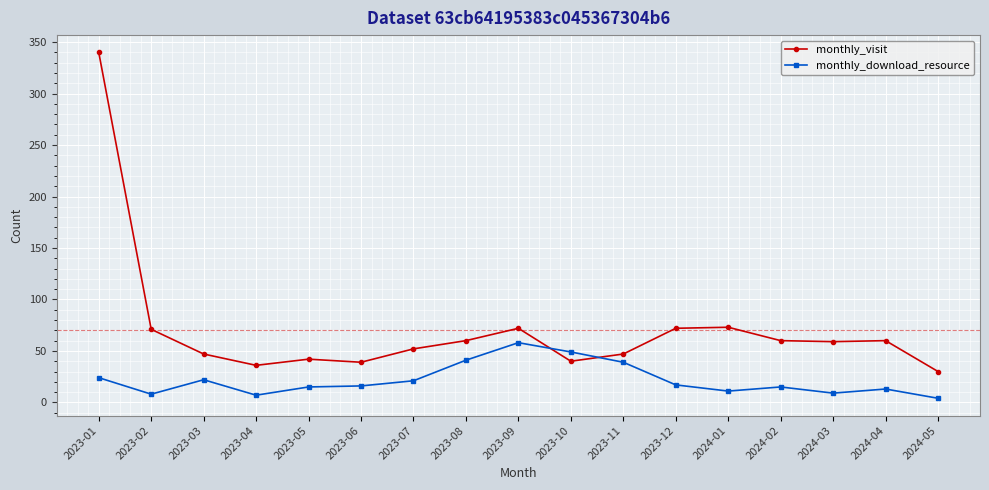

What is the minimum value for monthly_visit?

30